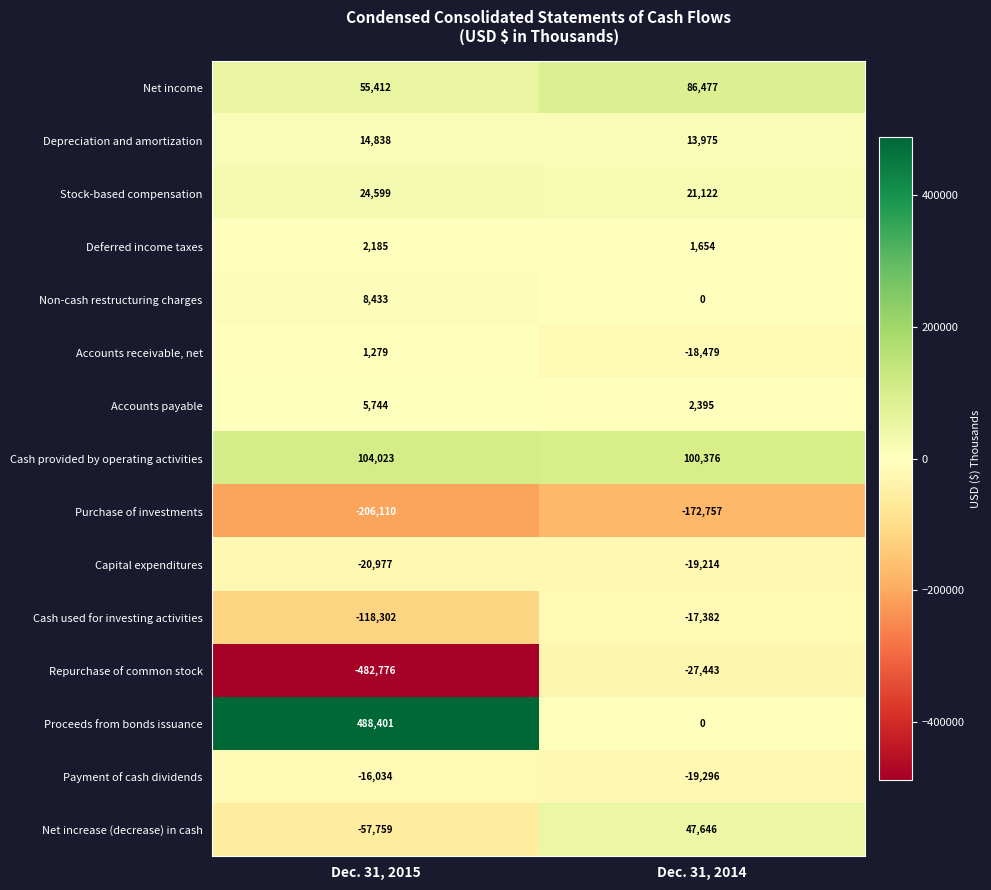

Where is Depreciation and amortization nearest to the value 14406?

Dec. 31, 2014